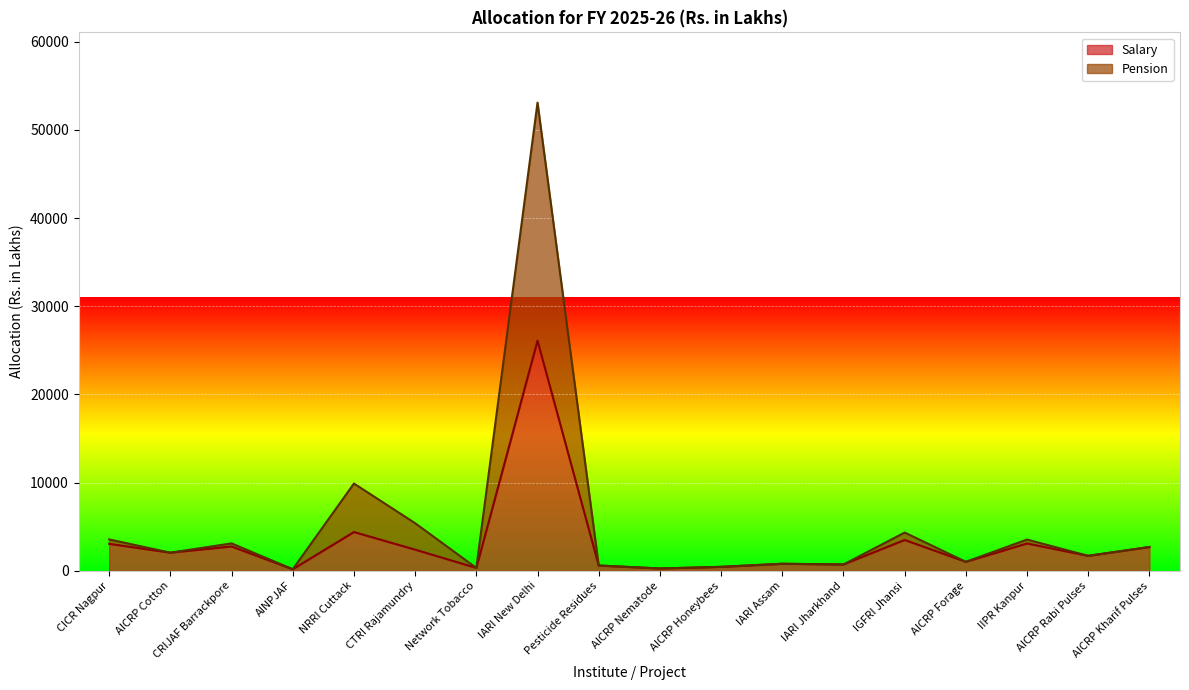

Between AICRP Forage and CICR Nagpur, which is larger?

CICR Nagpur